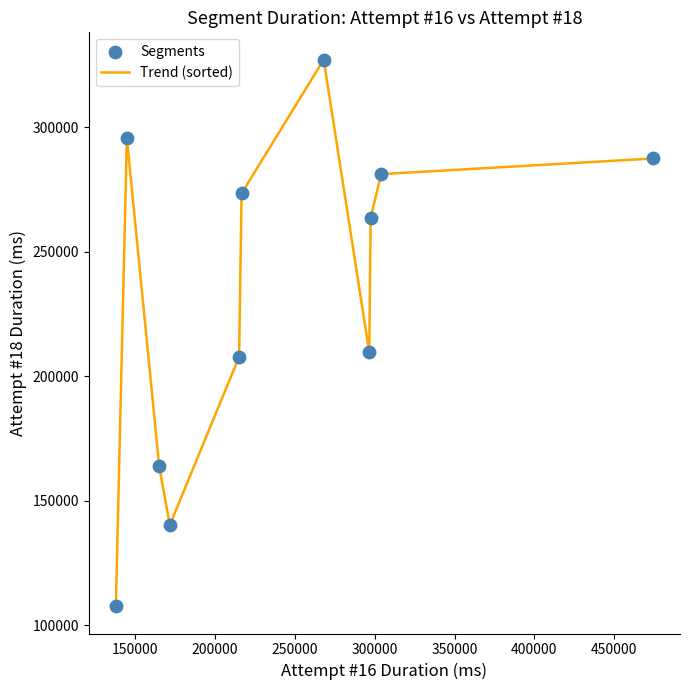

What is the minimum value shown in the chart?

107745